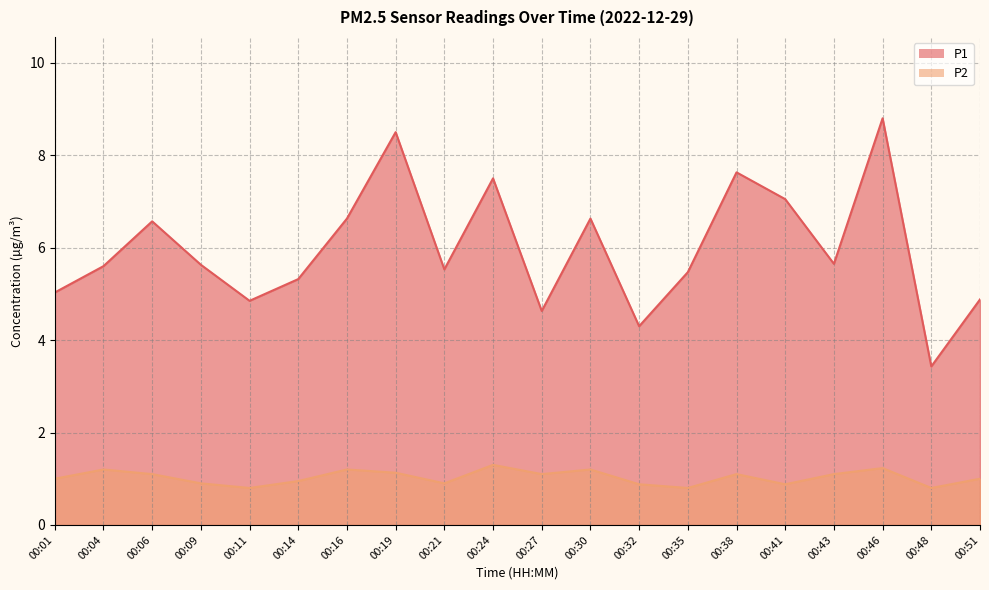

True or false: P2 and P1 intersect in this chart.

False